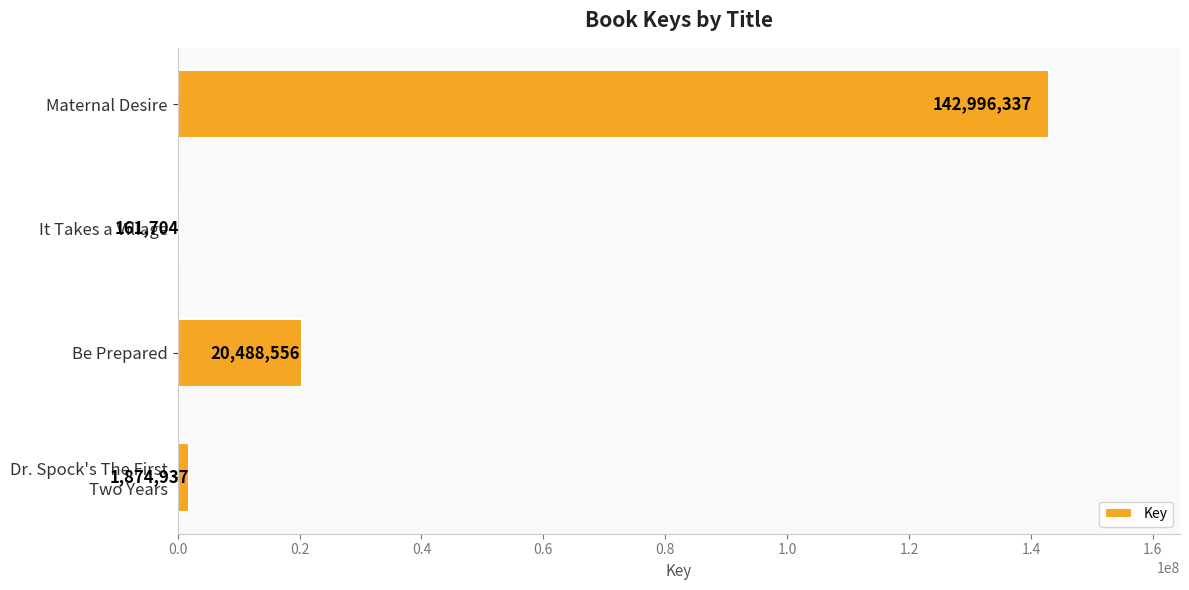

How many data points does each series have?

4